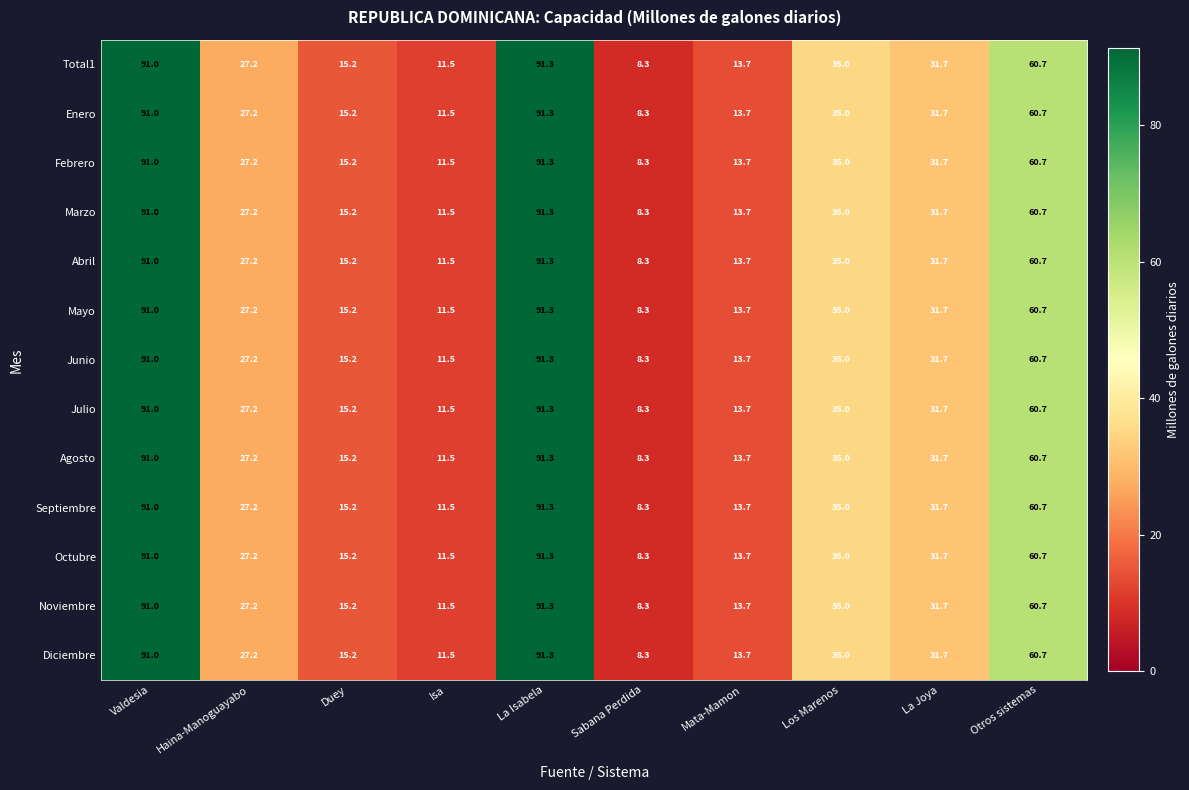

At which category is the sum across all series the highest?

La Isabela